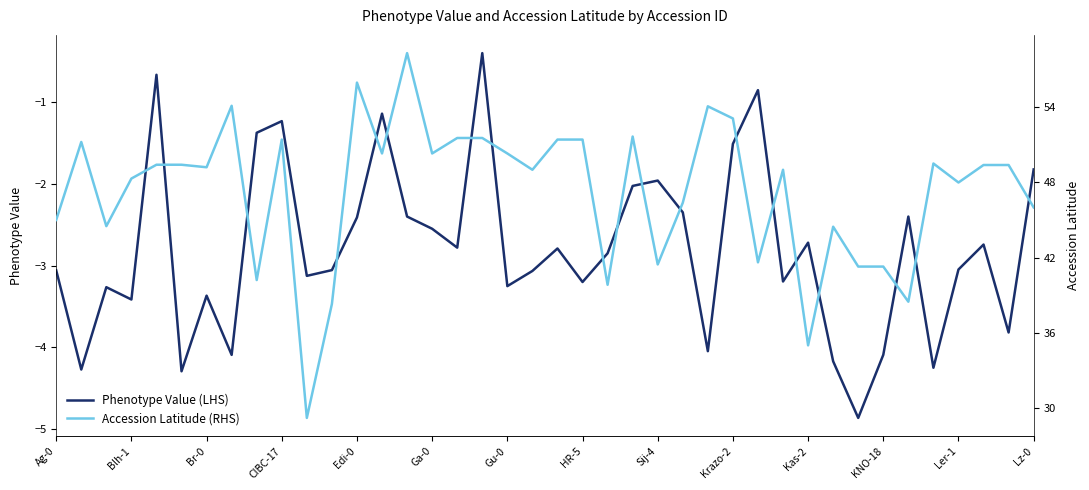

What is the lowest value of the Phenotype Value (LHS) series?

-4.9